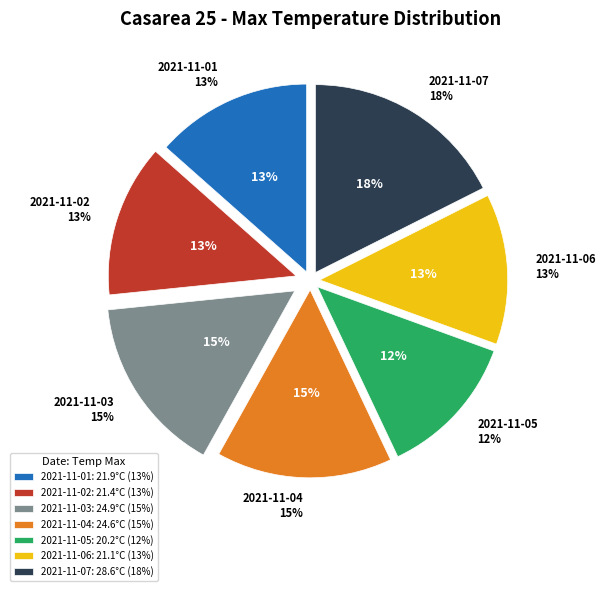

Is there a majority slice in this chart?

No